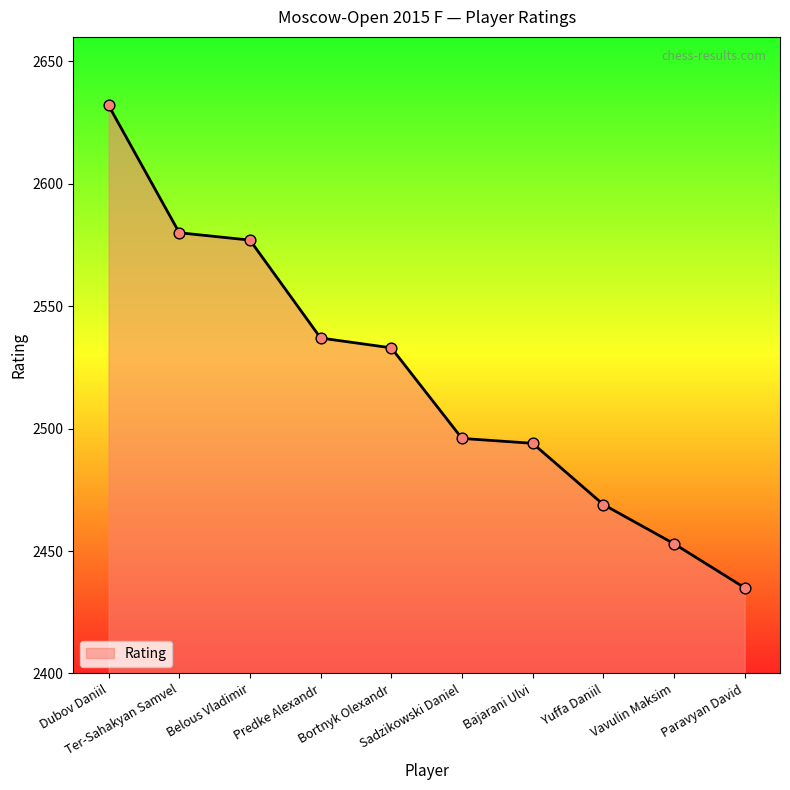

Approximately how many times larger is the value at Vavulin Maksim compared to Sadzikowski Daniel?

1.0